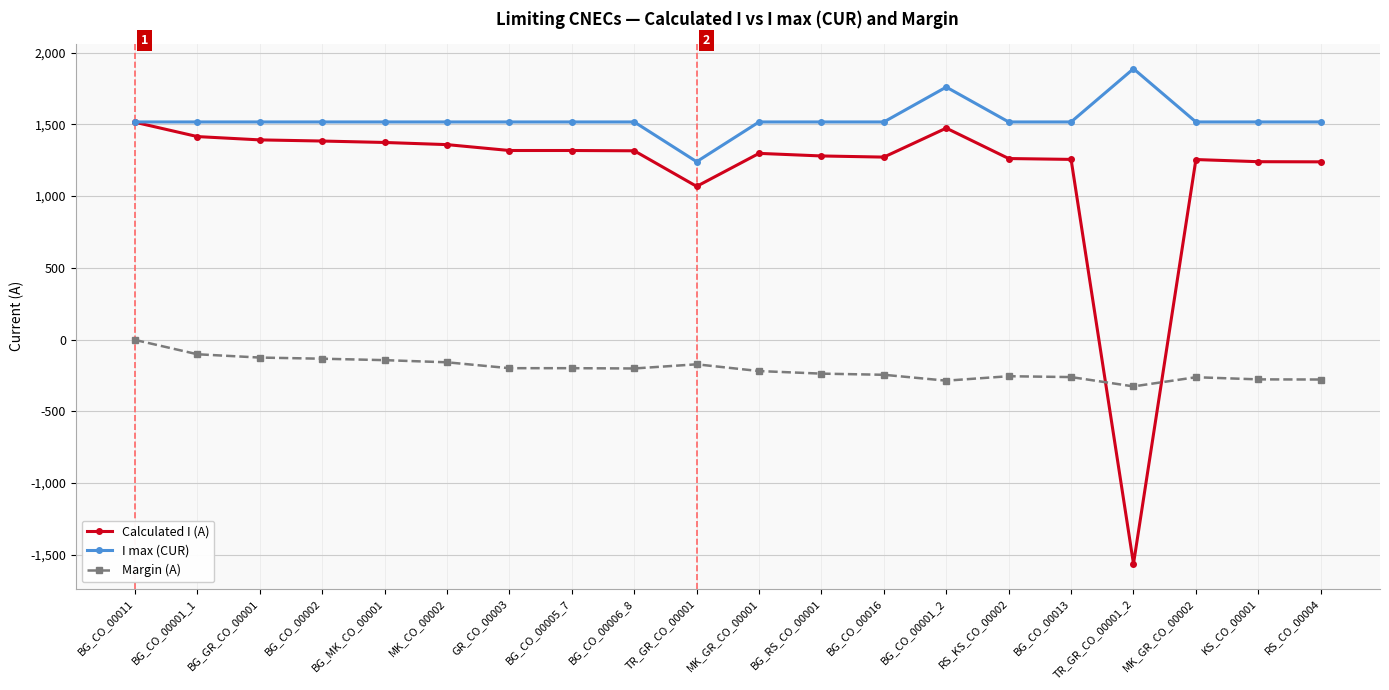

What is the sum of all I max (CUR) values?

30677